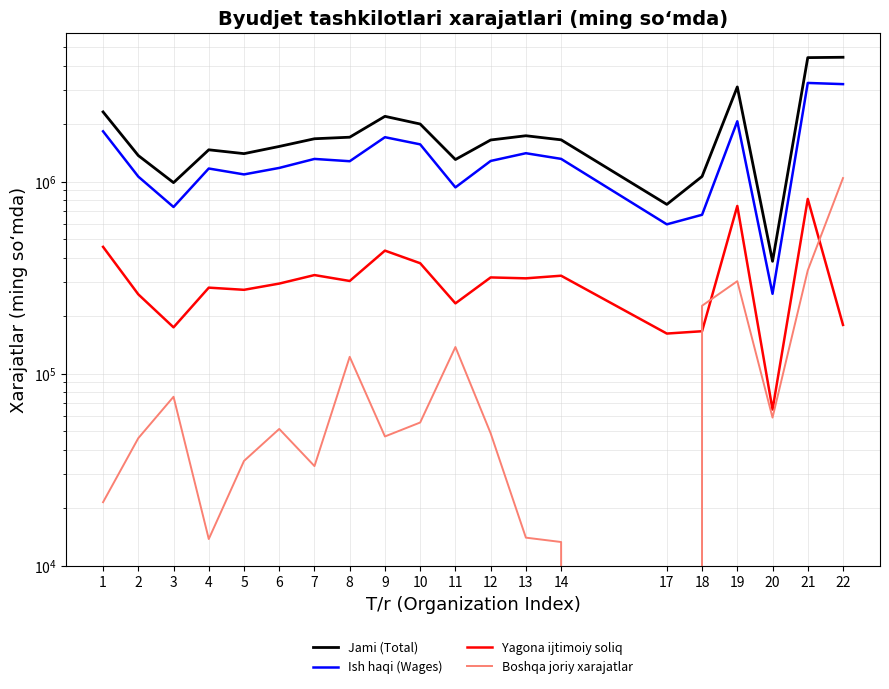

Which series has the largest total across all categories?

Jami (Total)